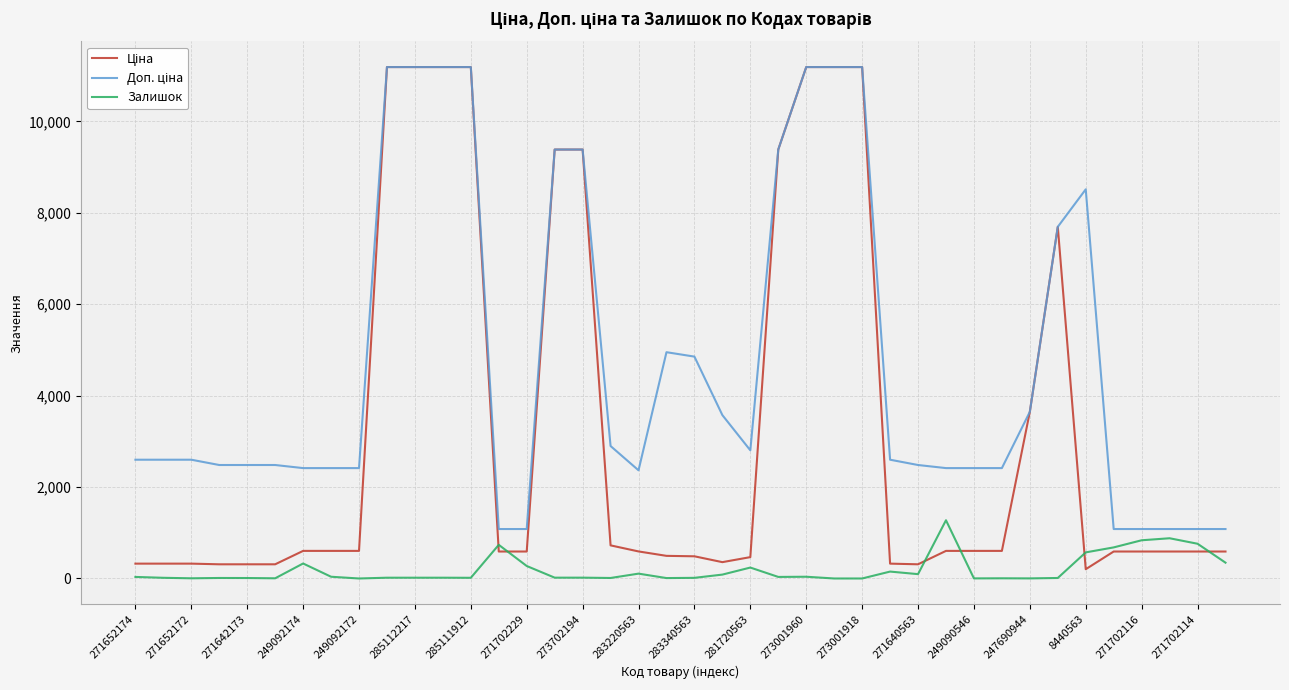

What is the highest value of the Залишок series?

1274.0